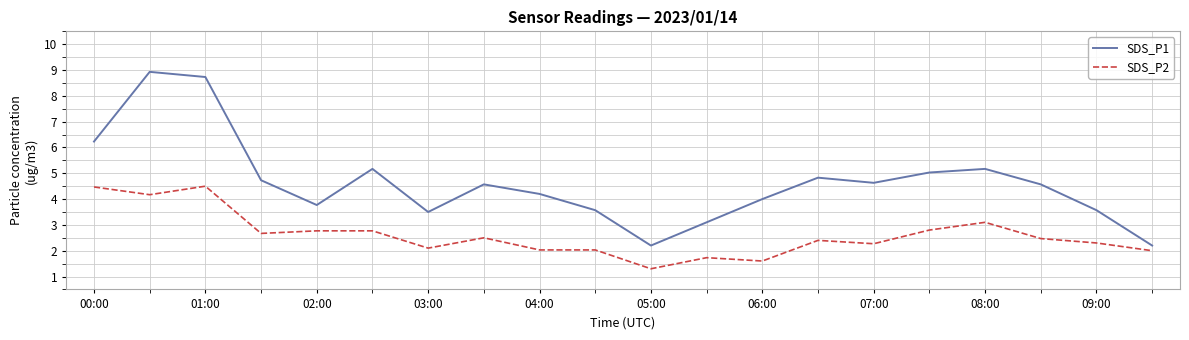

What is the lowest value of the SDS_P1 series?

2.2